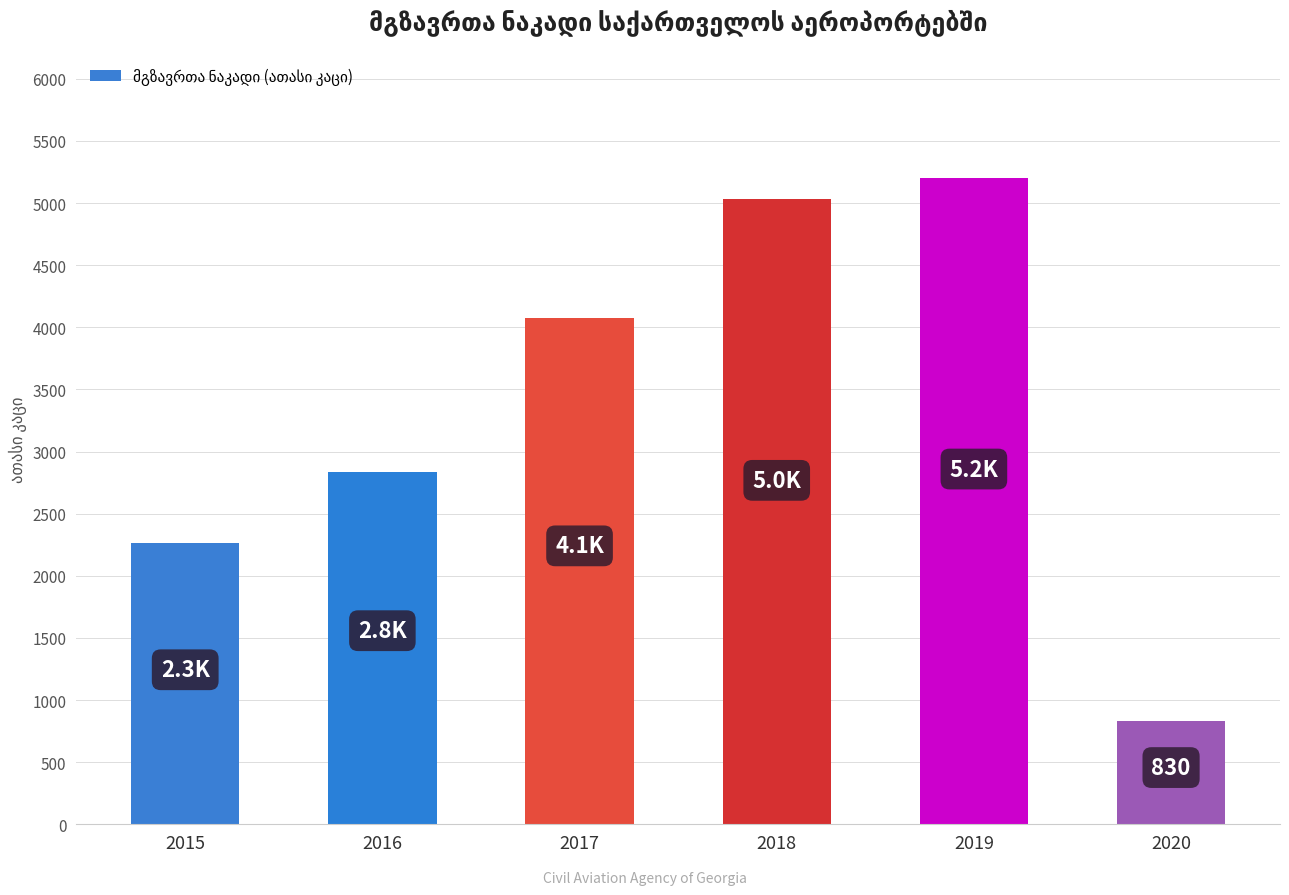

Which category has the highest value across all series?

2019